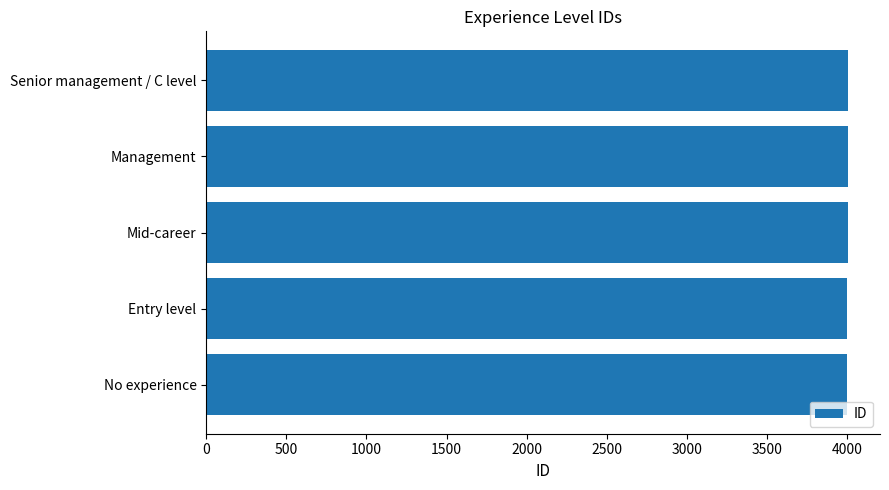

What value does the data have at Entry level?

4002